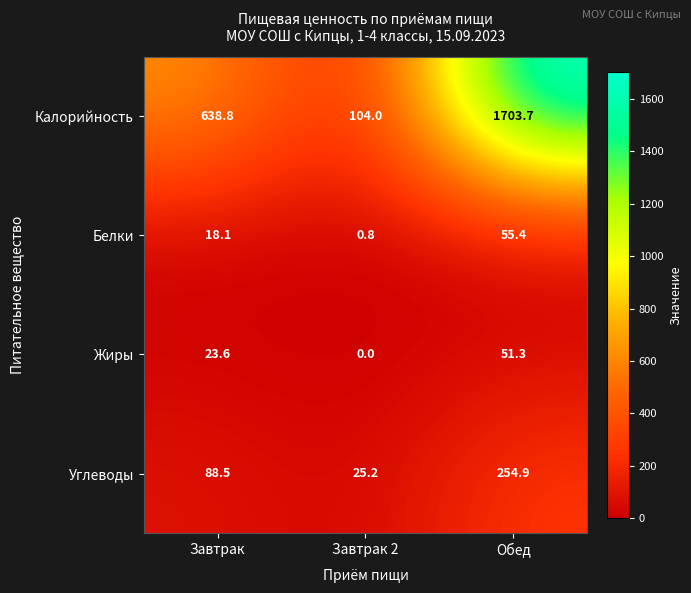

True or false: Калорийность has a value of 104.0 at Завтрак 2.

True